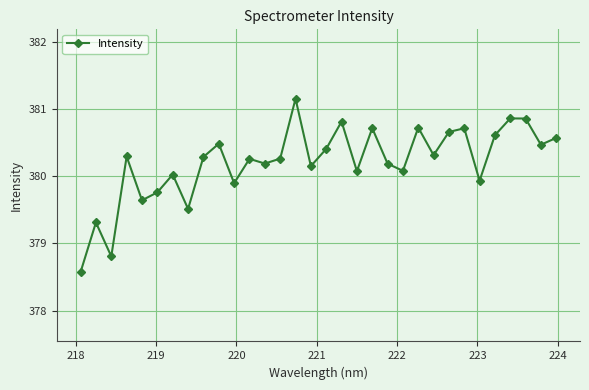

What is the minimum value shown in the chart?

378.6